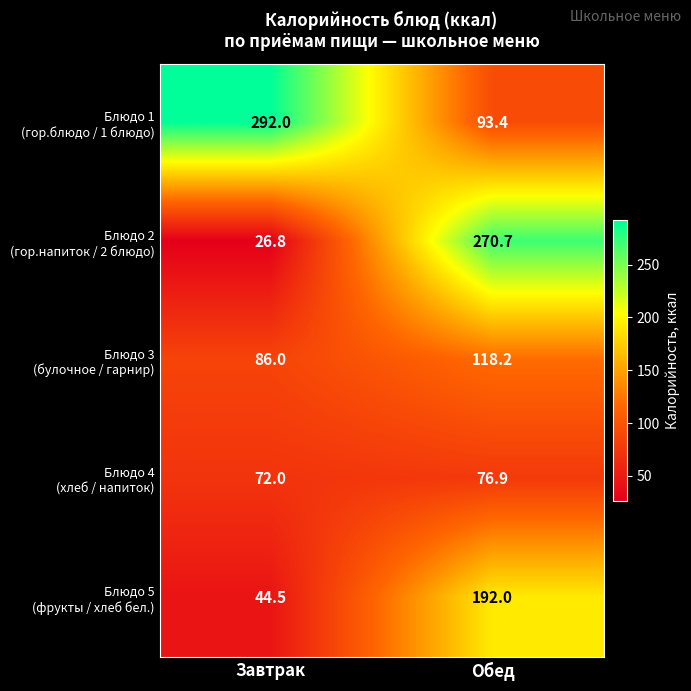

How many categories are shown in the chart?

2